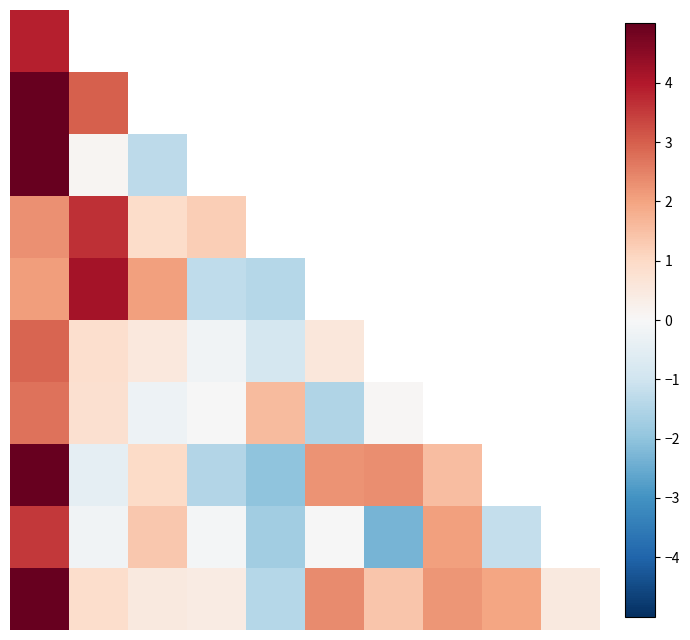

Count the number of categories in the chart.

10